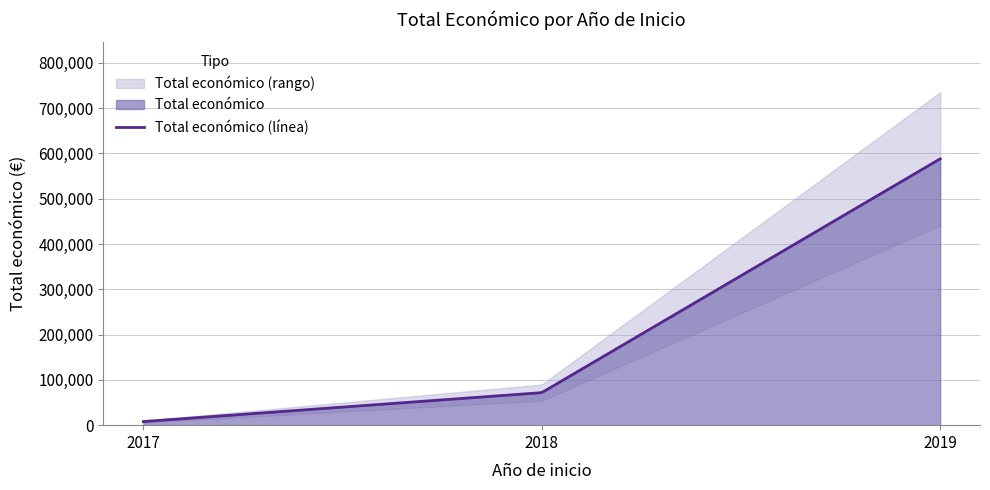

What is the sum of all values?

667906